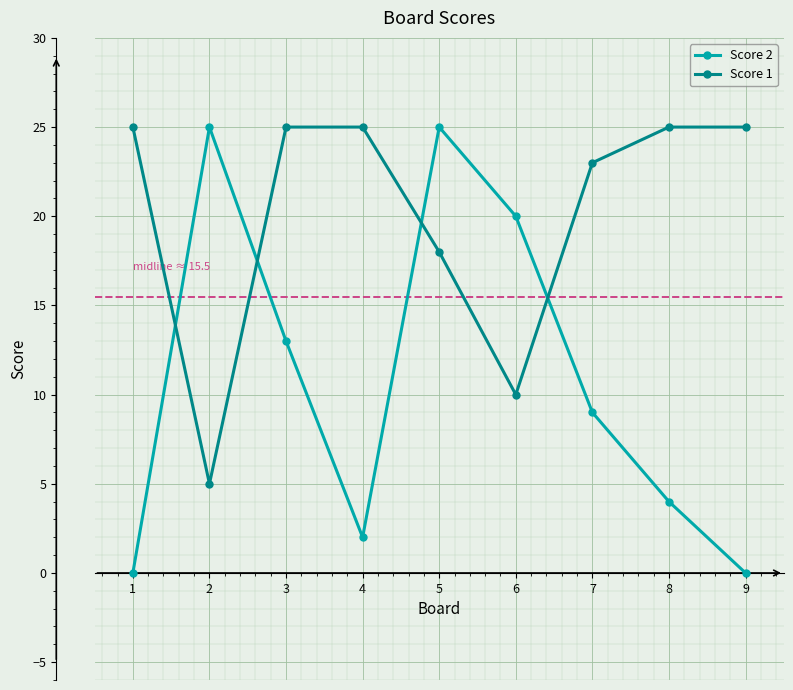

Between 4 and 5, which series saw the biggest shift?

Score 2